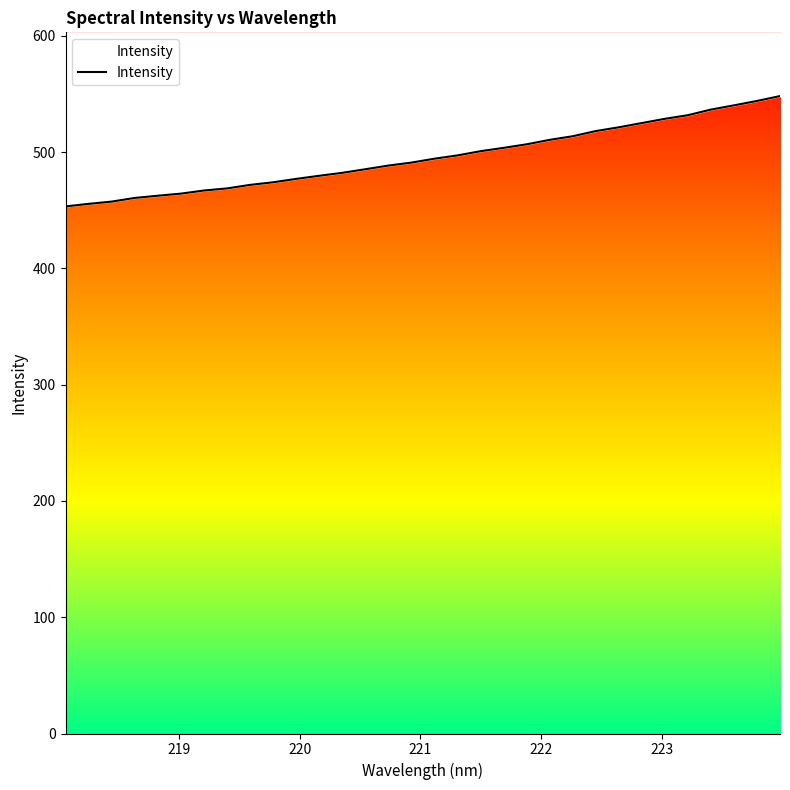

What is the sum of all values?

15857.5